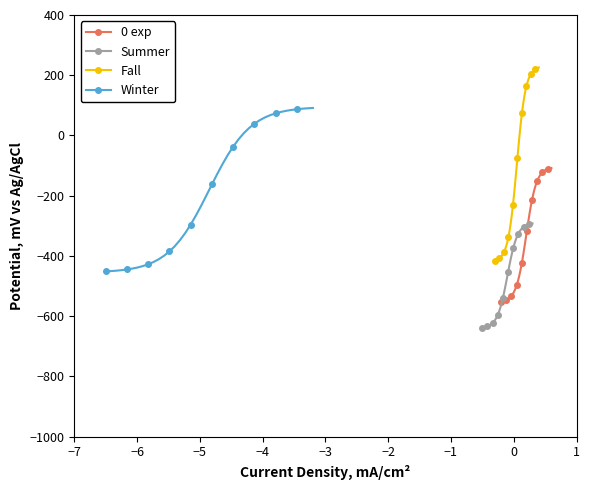

What is the minimum value for 0 exp?

-552.0